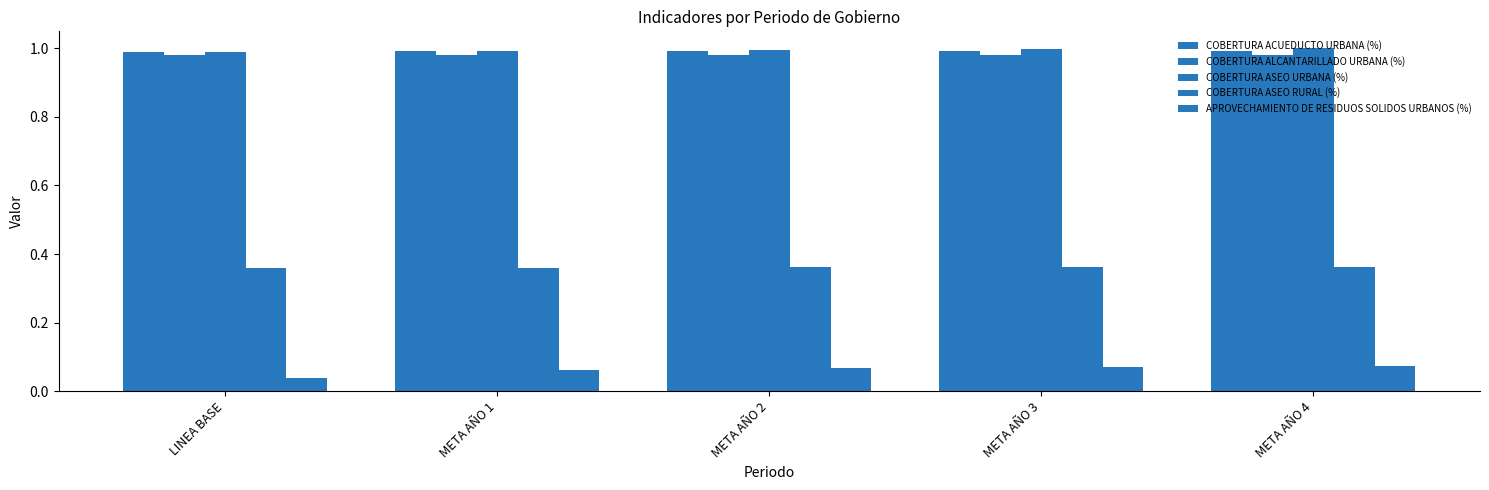

Which series has the widest spread of values?

APROVECHAMIENTO DE RESIDUOS SOLIDOS URBANOS (%)